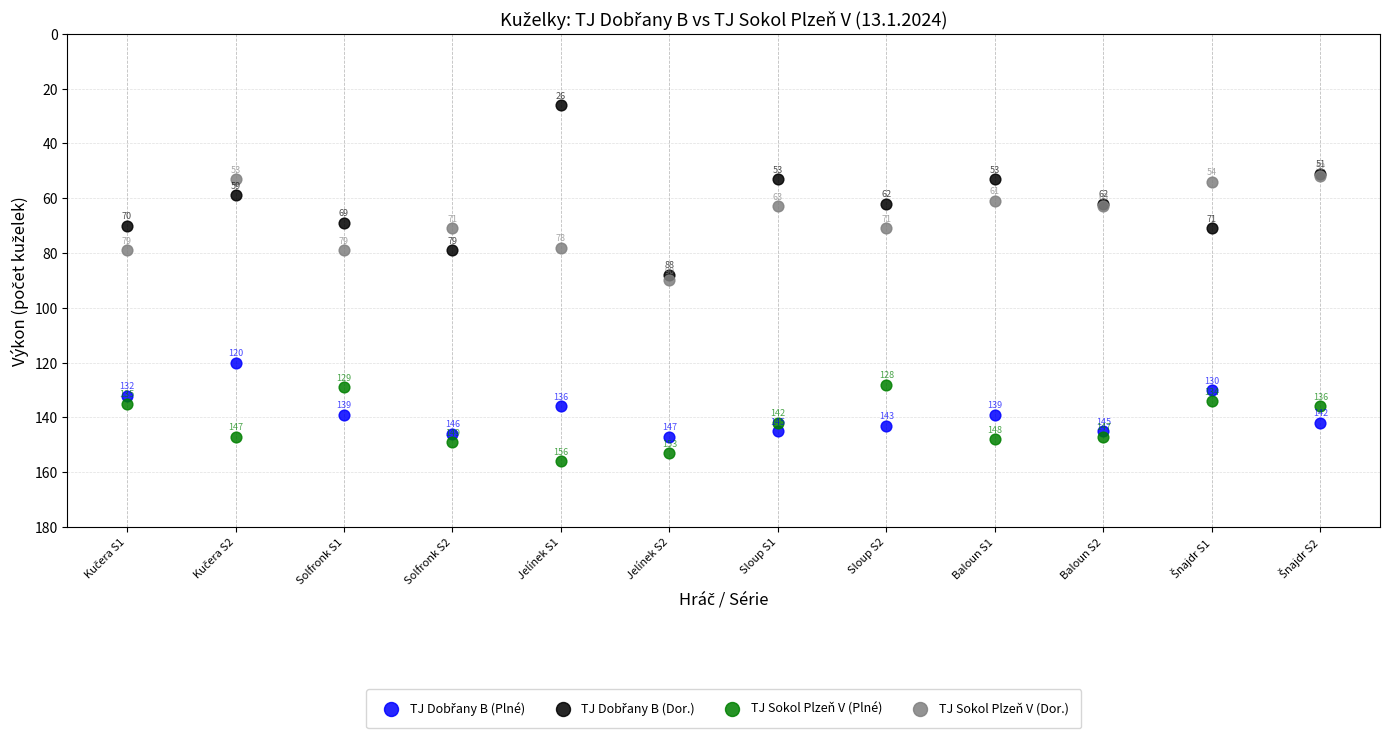

In the TJ Sokol Plzeň V (Plné) series, what Y value is closest to 142?

142